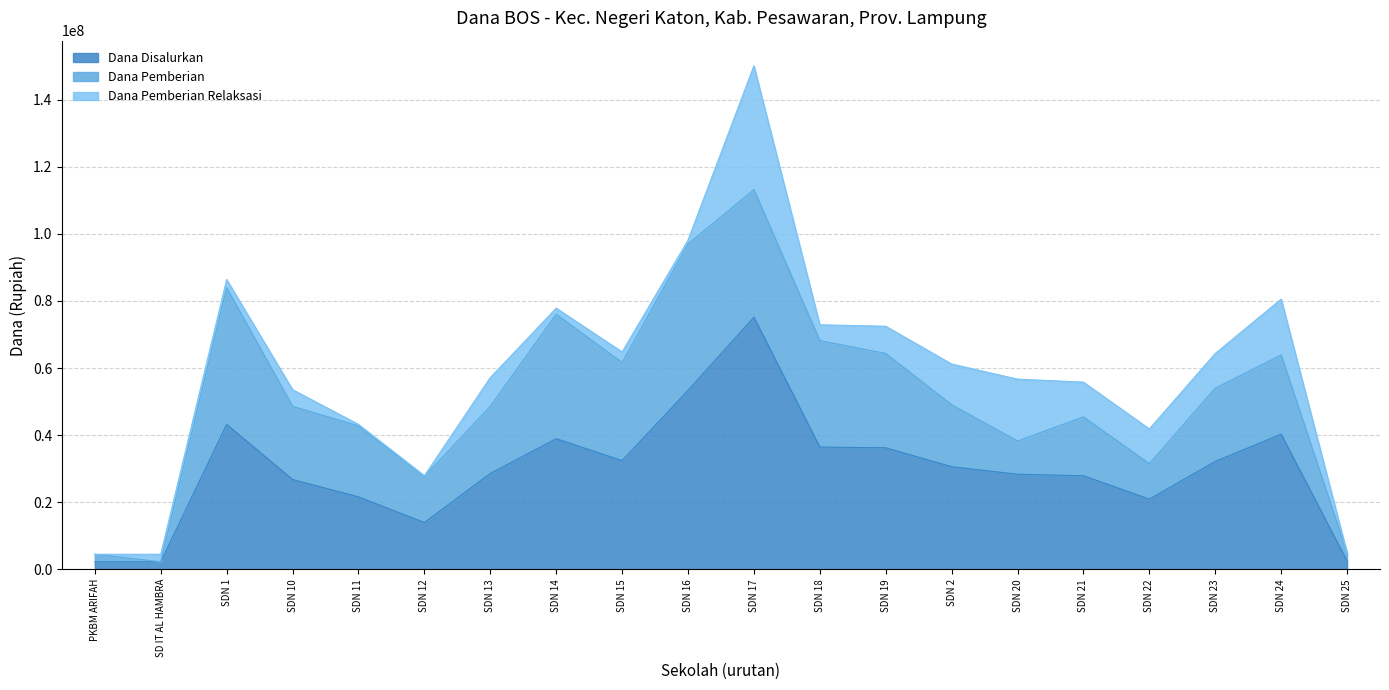

What is the average value of the Dana Pemberian Relaksasi series?

7650000